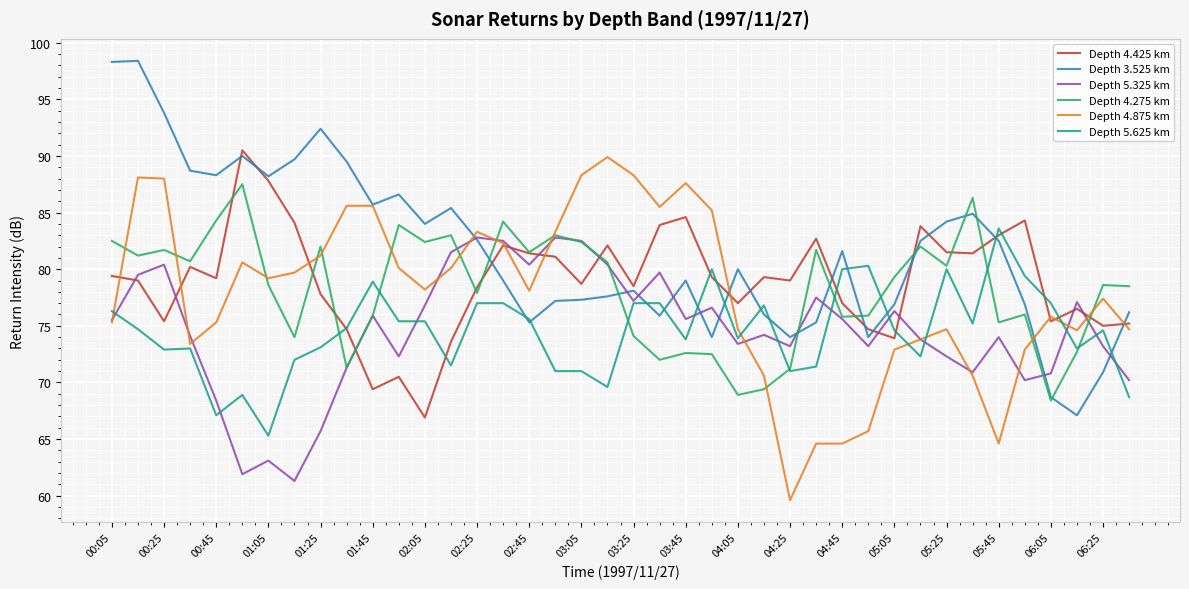

What is the maximum value shown in the chart?

98.4